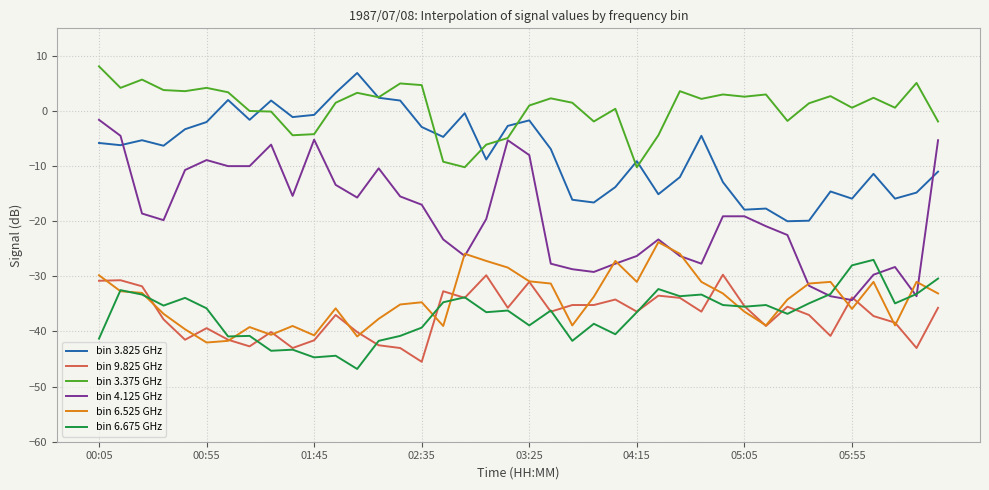

True or false: bin 6.525 GHz and bin 3.825 GHz cross at least once.

False